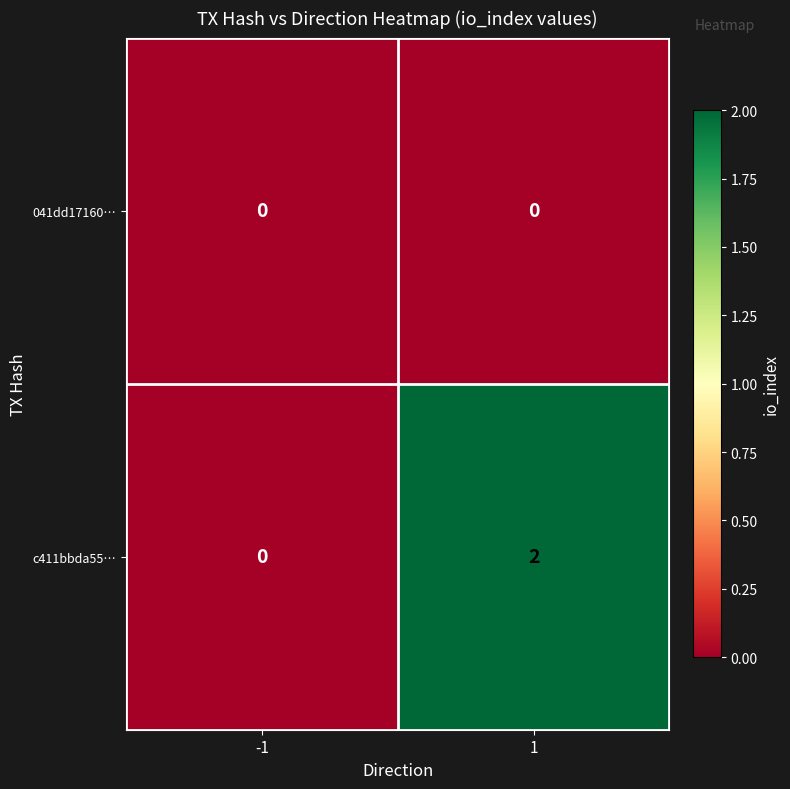

Count the number of categories in the chart.

2